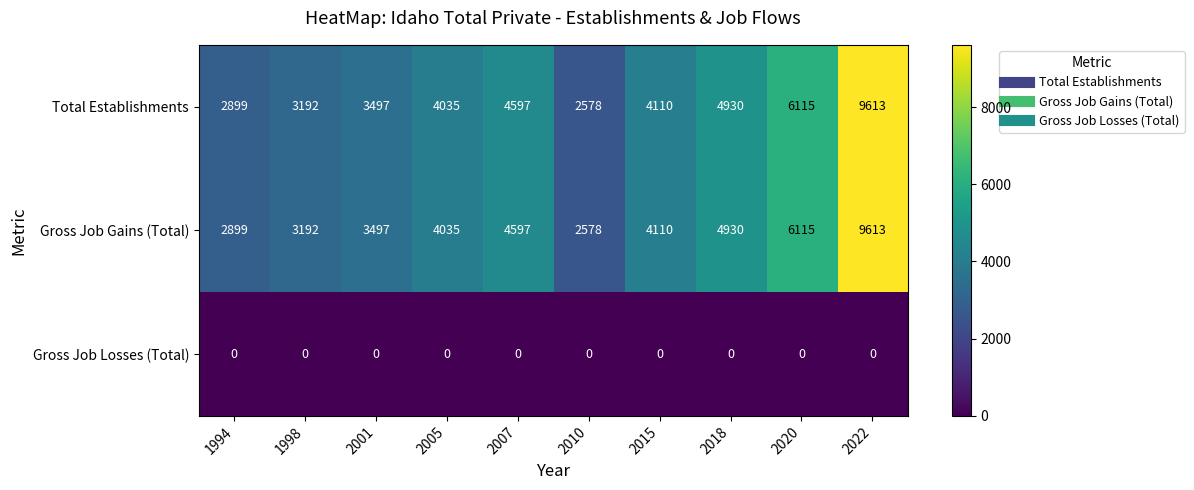

List the labels in order of Gross Job Gains (Total) value, largest first.

2022, 2020, 2018, 2007, 2015, 2005, 2001, 1998, 1994, 2010